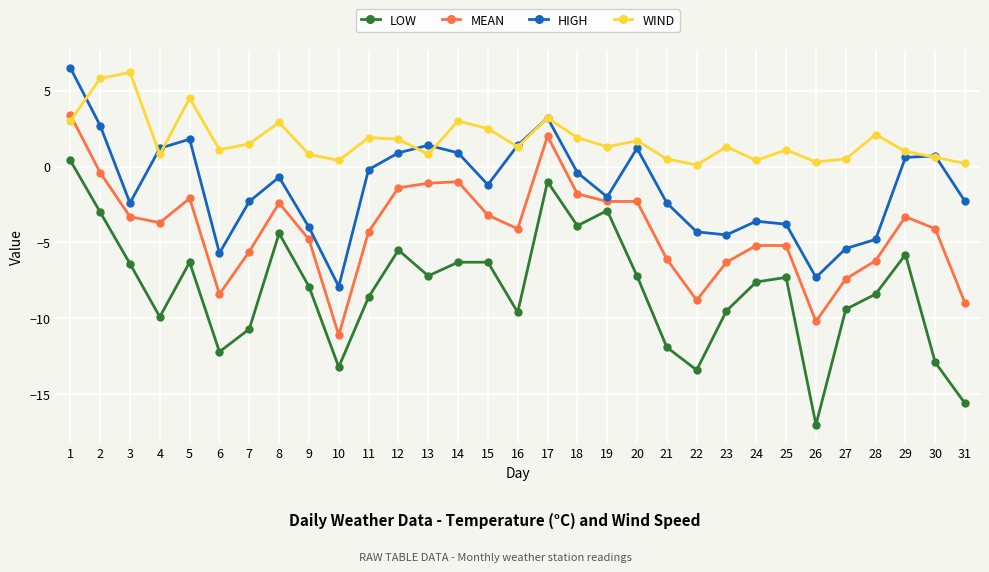

What is the sum of all LOW values?

-250.9